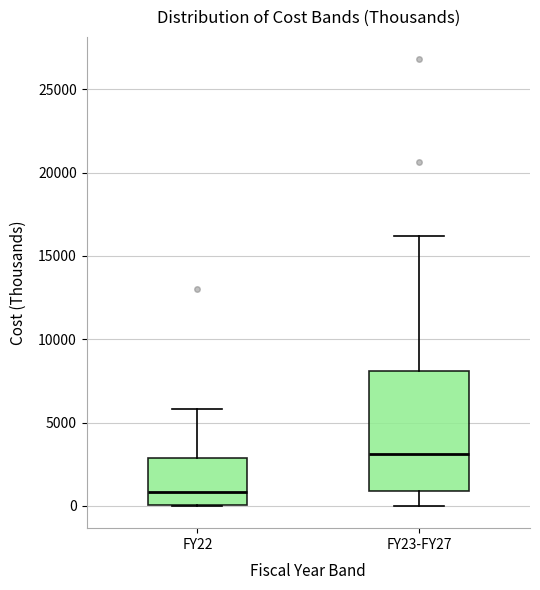

Reading left to right, transcribe this box plot: for each box, give where its median line is, the range the box spans, and where its two whiskers end, as read against the y-axis. The values are not printed on the chart, so give them approximately, as read against the axis.

FY22: median 1000, box 0 to 3000, whiskers 0 to 6000
FY23-FY27: median 3000, box 1000 to 8000, whiskers 0 to 16000